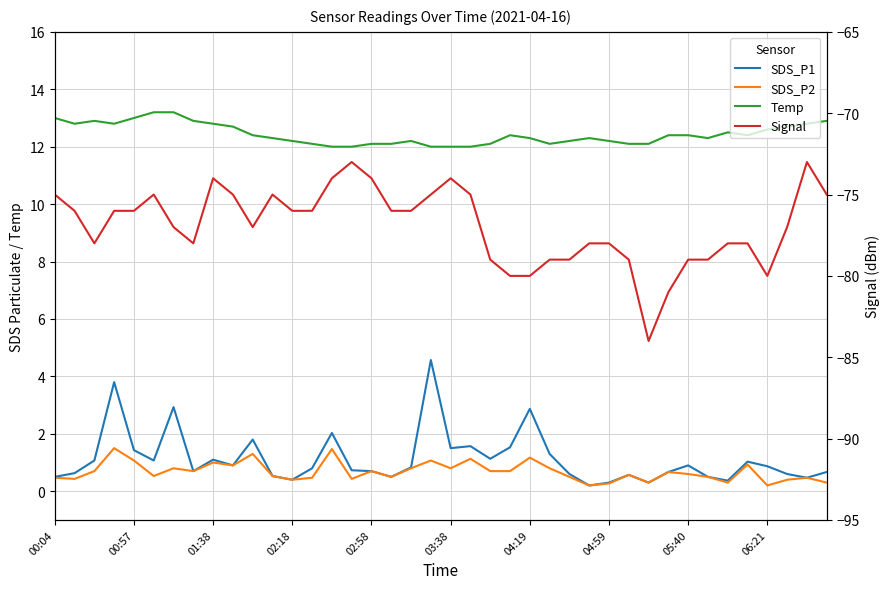

How many values in the Signal series exceed -76?

13